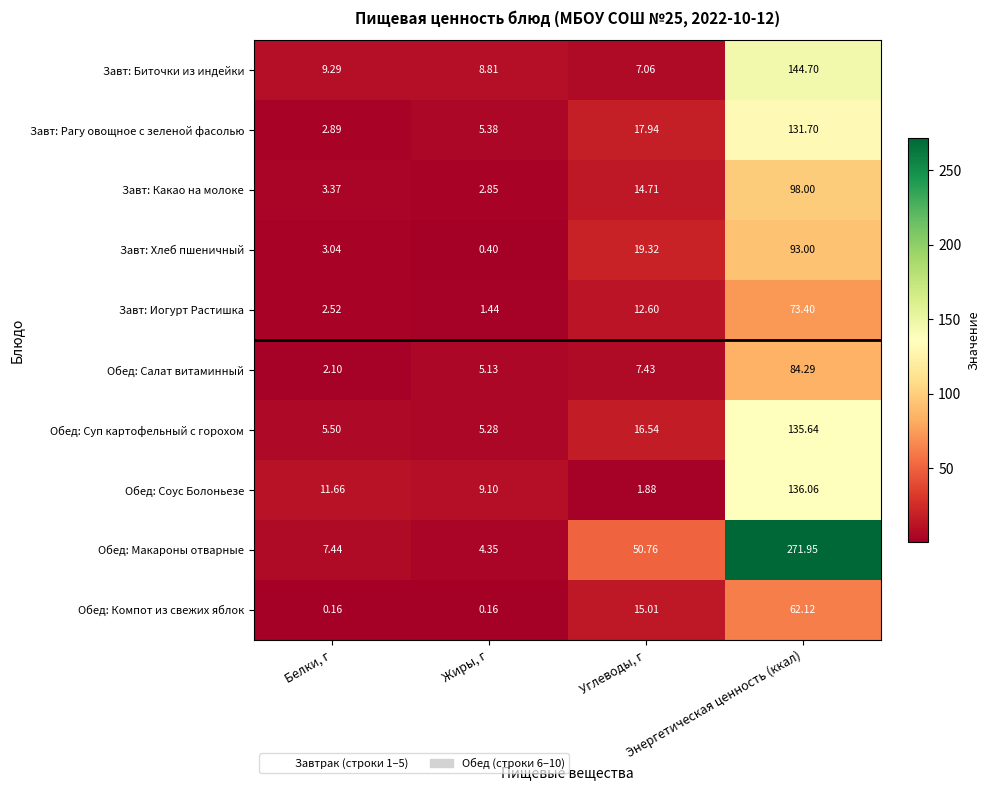

At which category is the sum across all series the highest?

Энергетическая ценность (ккал)